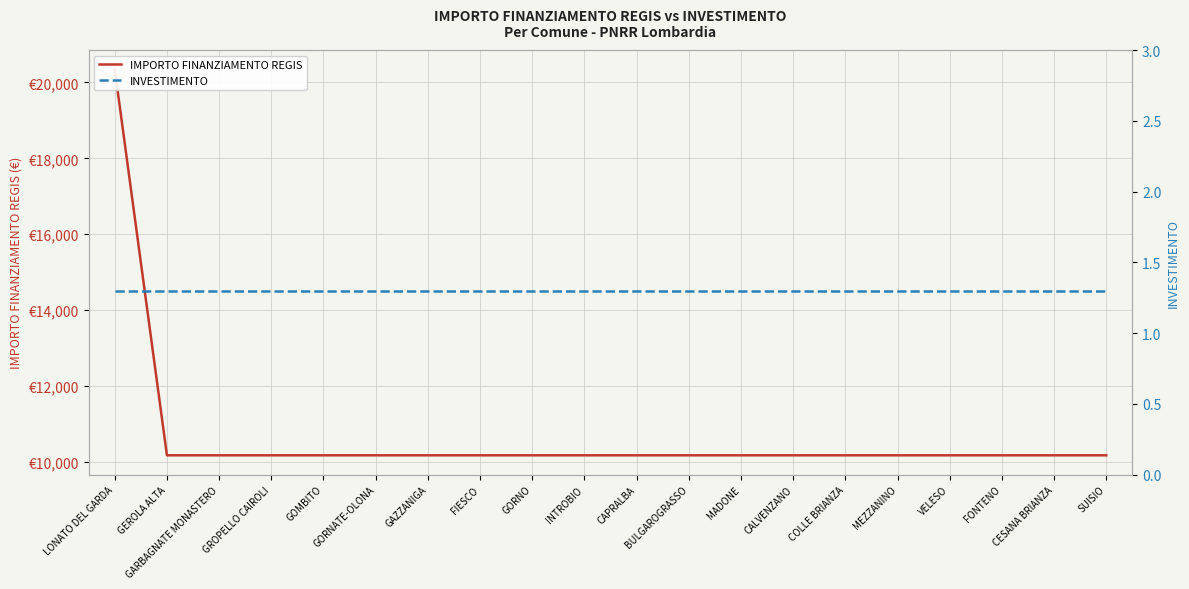

Which category has the lowest value in the IMPORTO FINANZIAMENTO REGIS series?

GEROLA ALTA